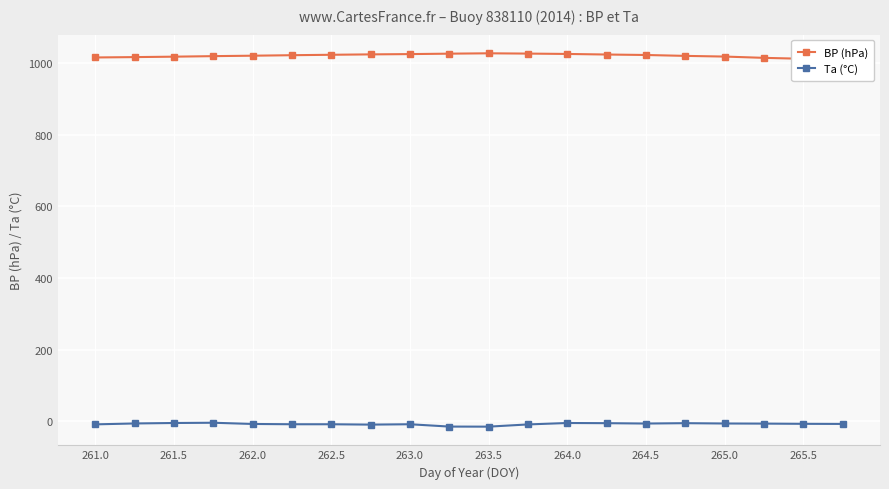

The Ta (°C) series shows -6.1 at 264.5. True or false?

True